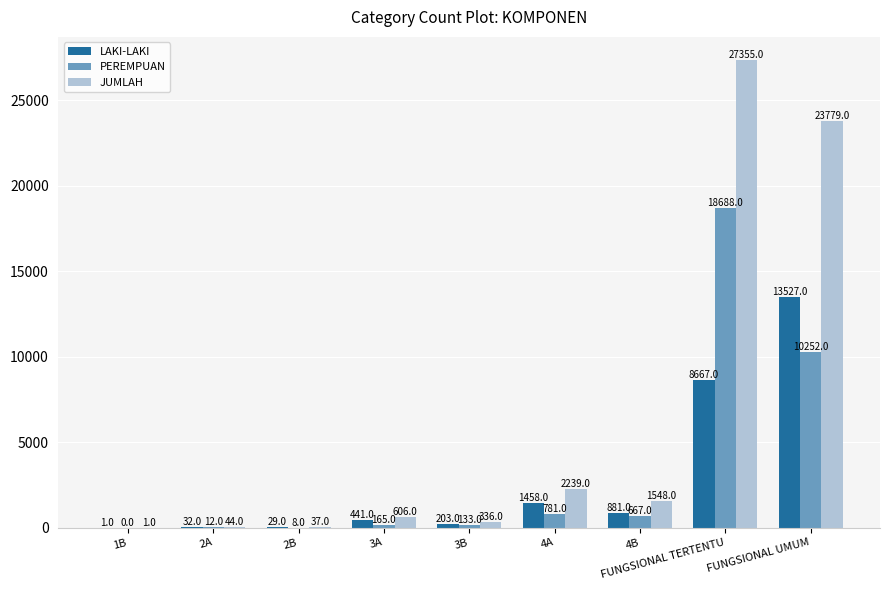

Which series has the largest total across all categories?

JUMLAH